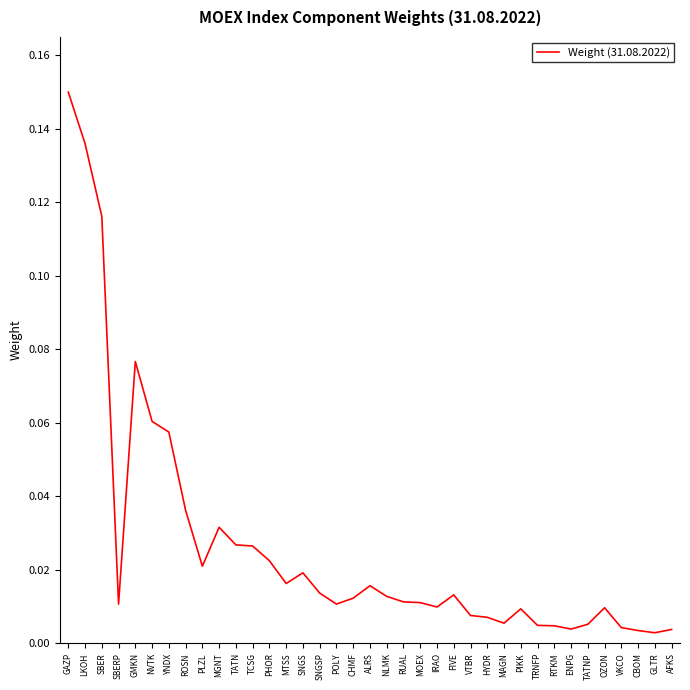

Between MTSS and MAGN, which is larger?

MTSS